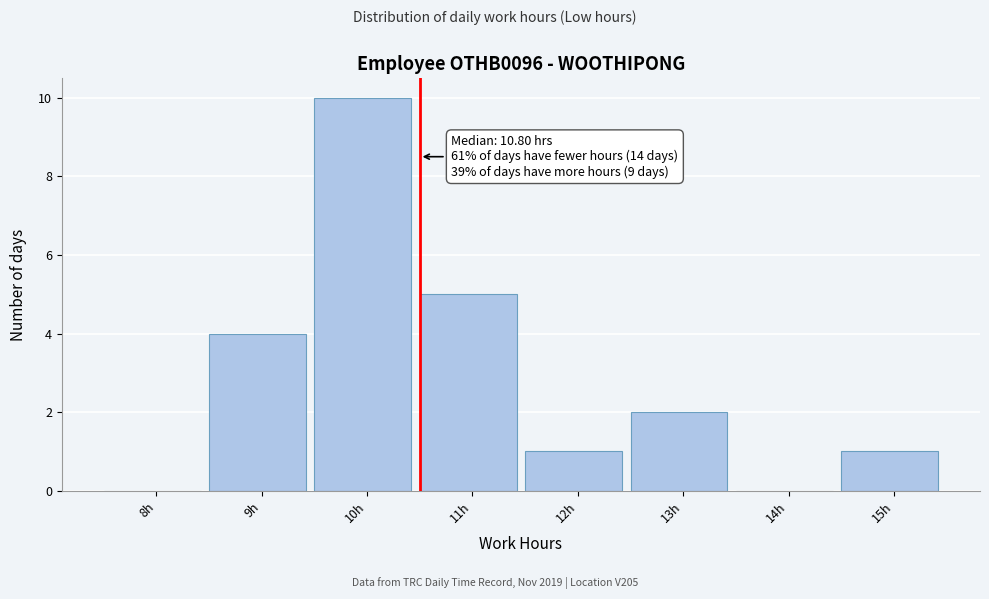

Reading left to right, extract all data points from this chart.

8h=0	9h=4	10h=10	11h=5	12h=1	13h=2	14h=0	15h=1